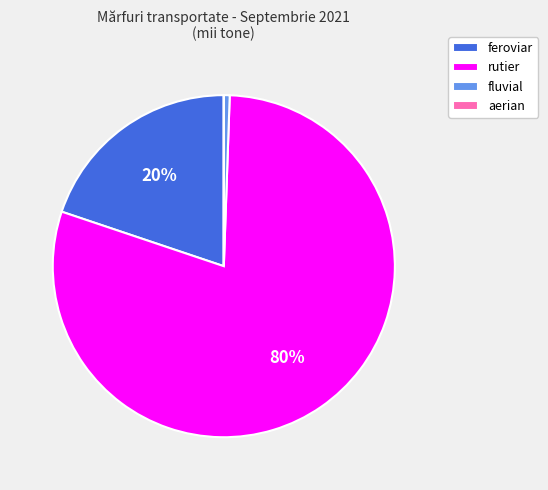

The rutier slice represents 80% of the pie. True or false?

True